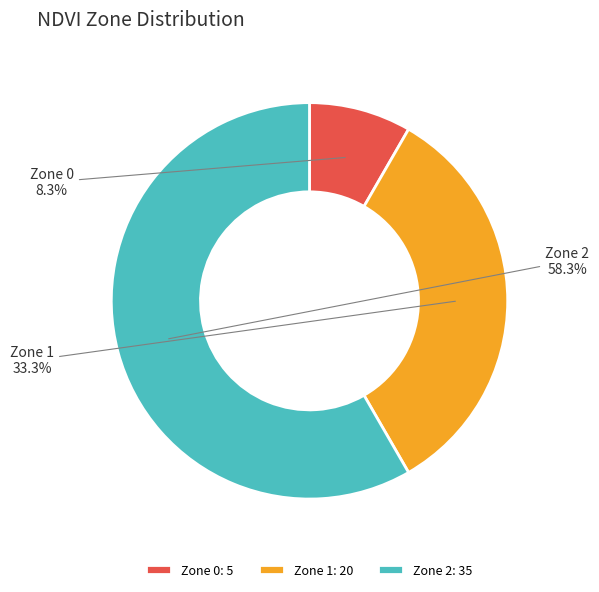

Is it true that Zone 1 is 45% of the pie?

False